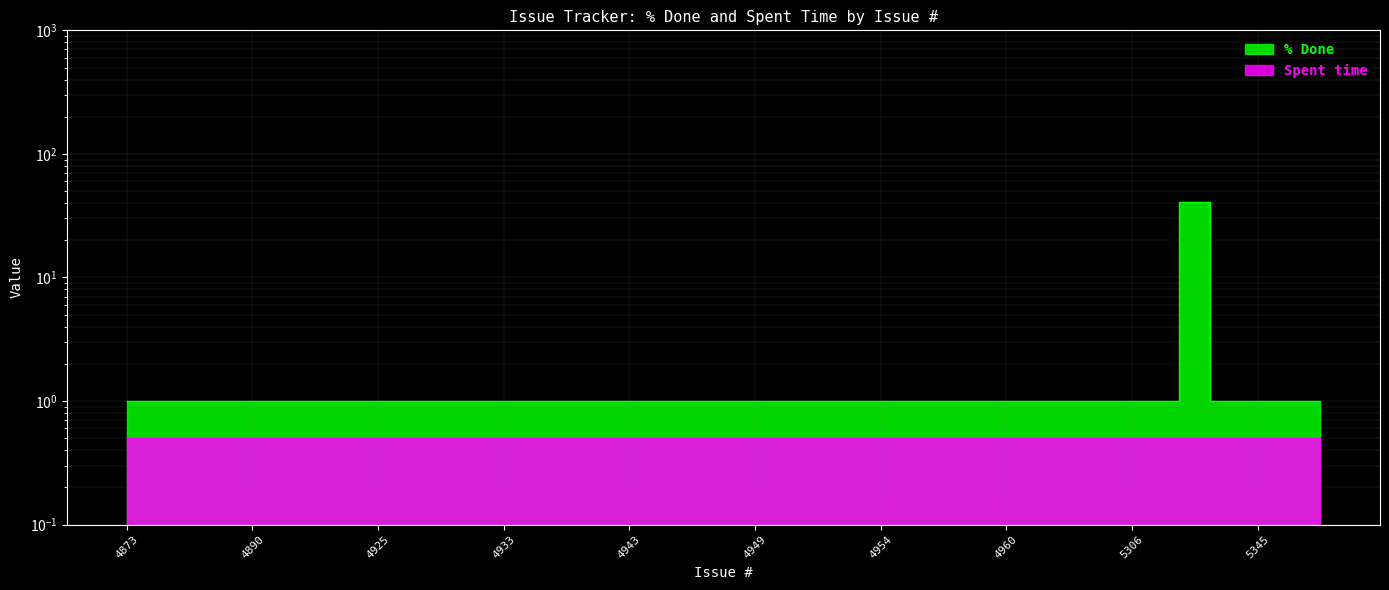

The value at 4908 is 1. True or false?

True